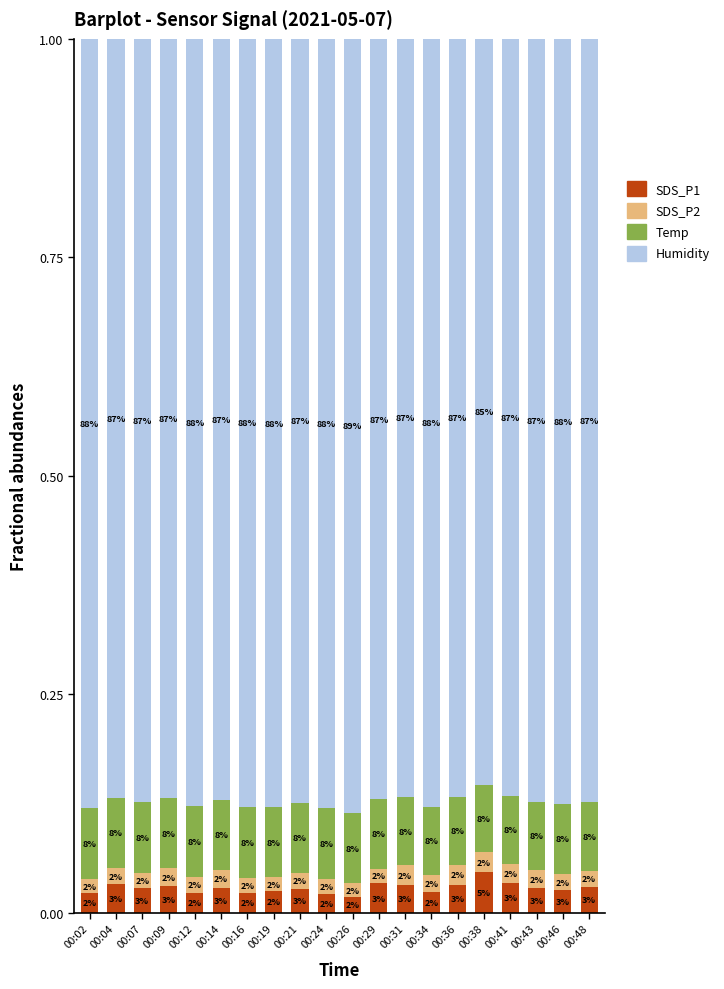

What is the average value of the Temp series?

0.1